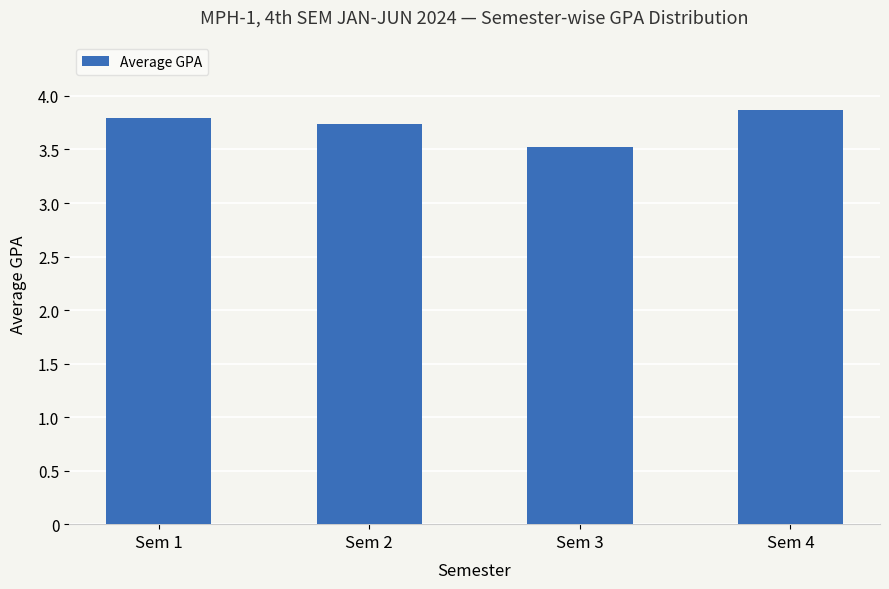

What value does the data have at Sem 3?

3.5